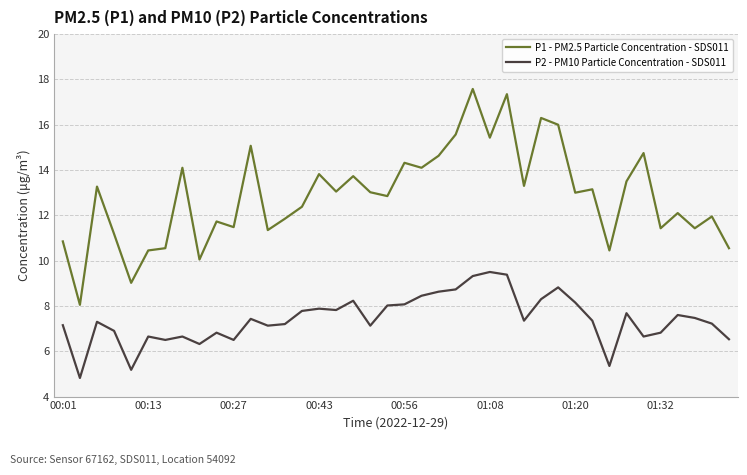

What is the highest value of the P1 - PM2.5 Particle Concentration - SDS011 series?

17.6